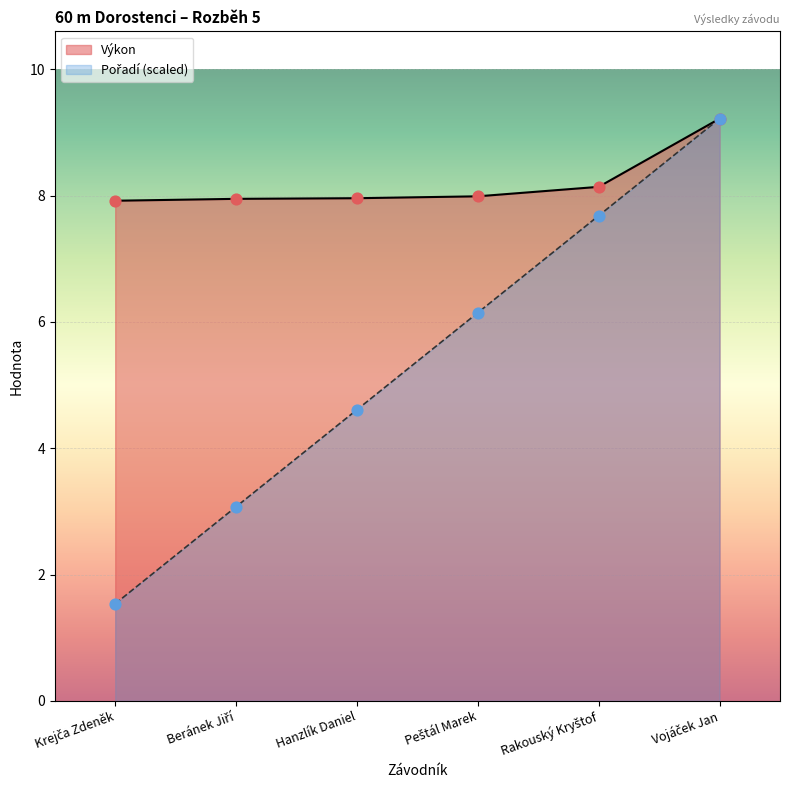

What is the total value across all series at Peštál Marek?

14.1